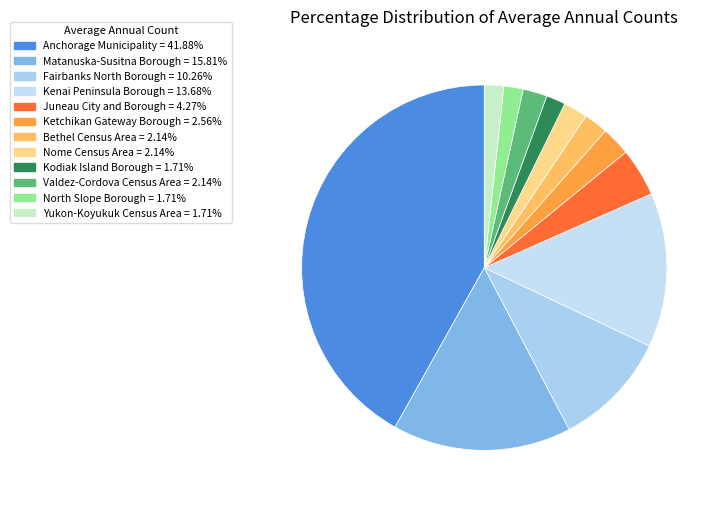

How many segments does this pie chart have?

12